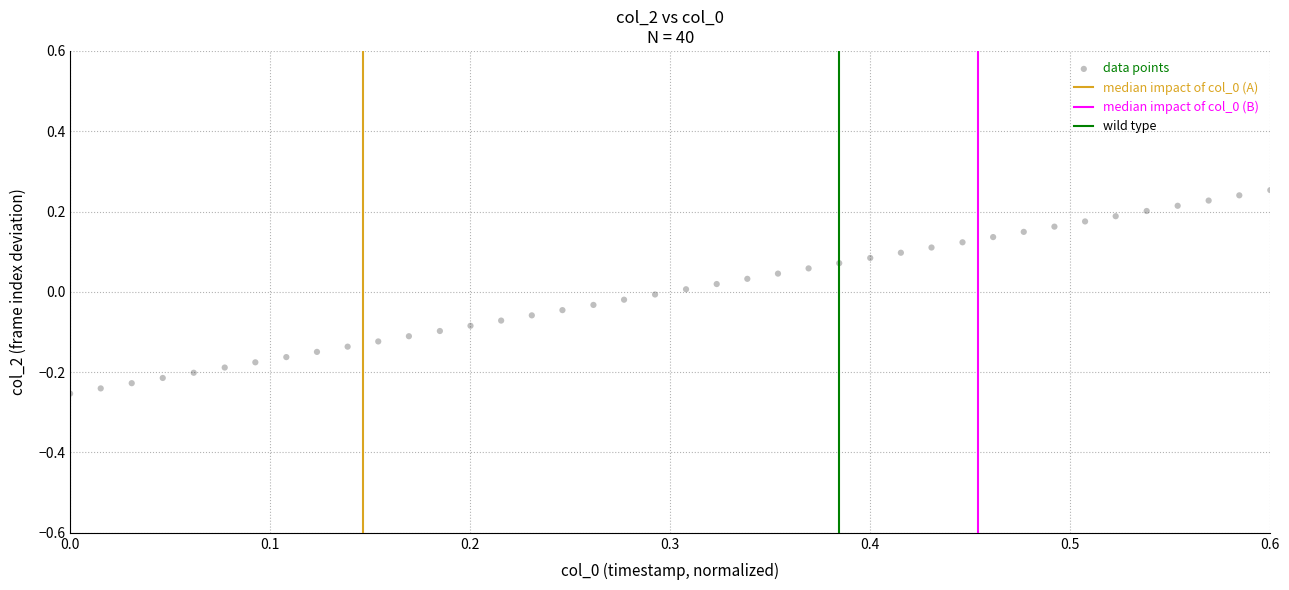

What is the range of Y values (max minus min)?

0.5